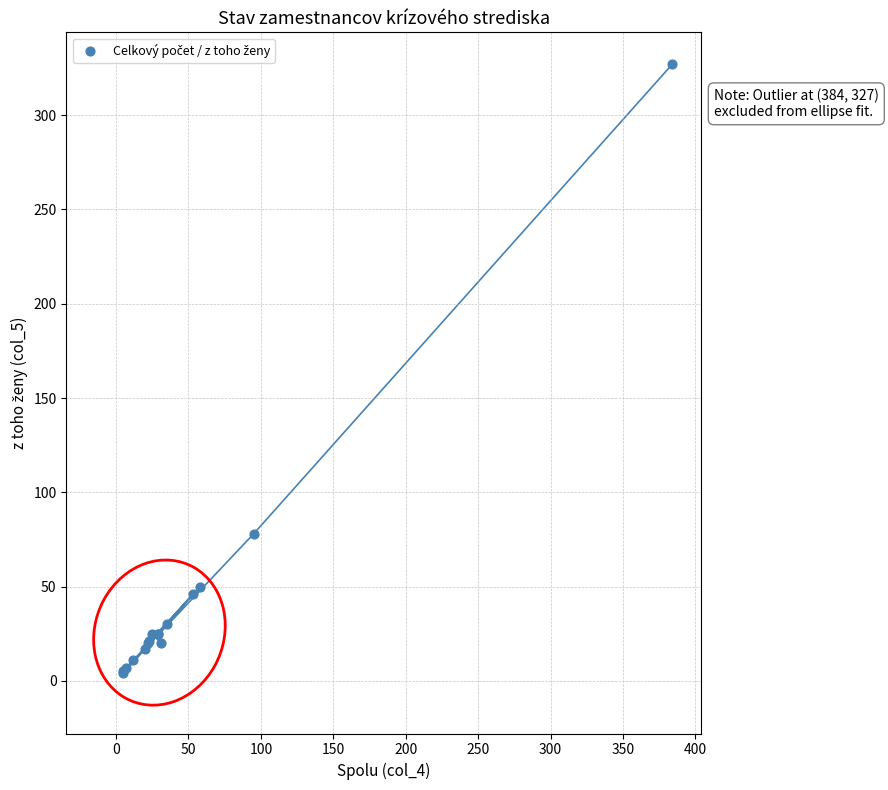

What Y value in the scatter plot is closest to 165?

78